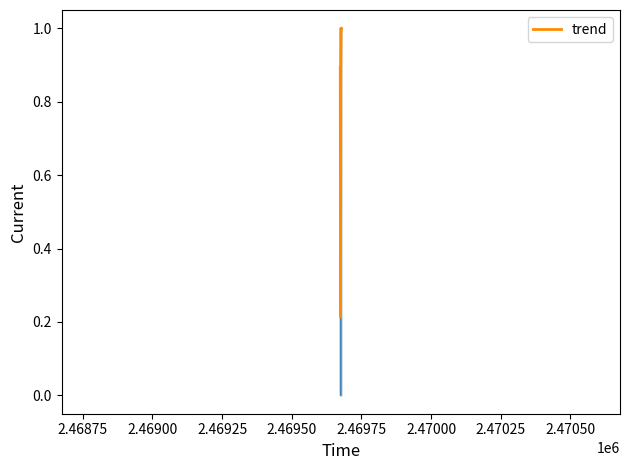

What is the maximum value shown in the chart?

1.0